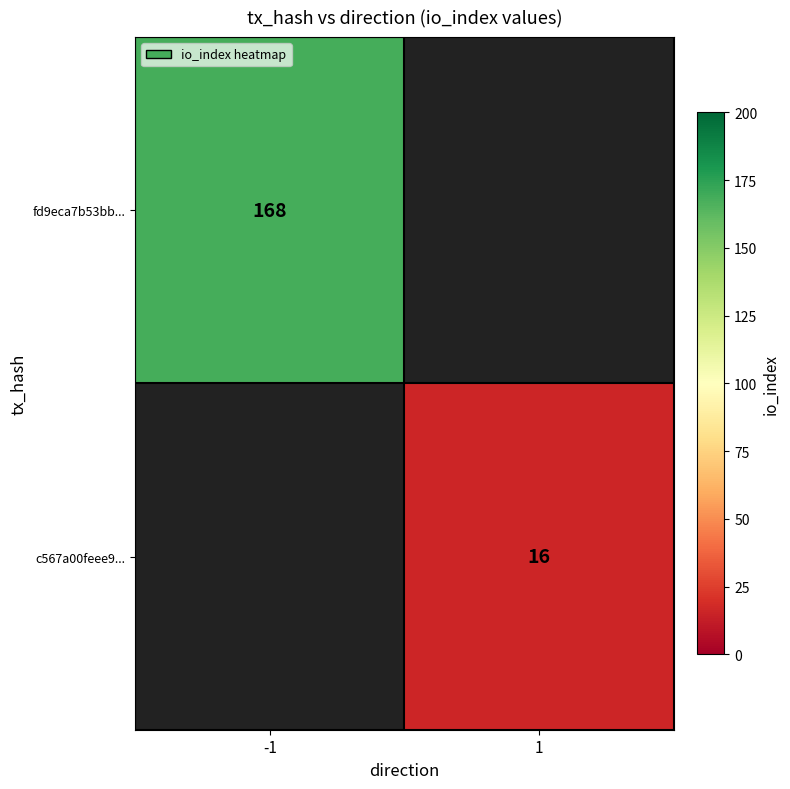

The value of fd9eca7b53bb... at -1 is 94. True or false?

False